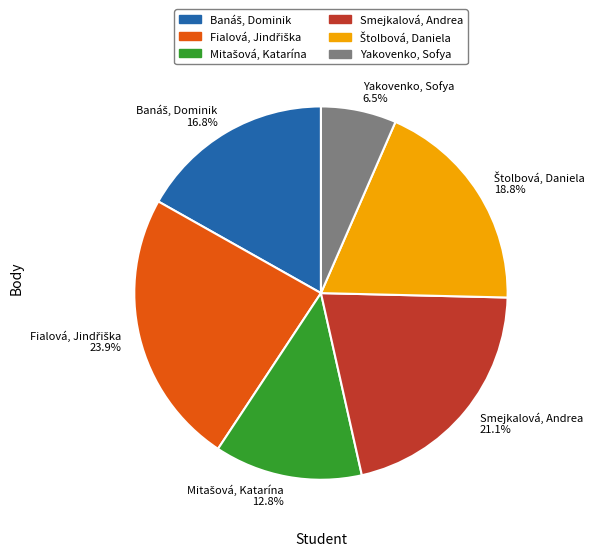

Does any single category account for the majority?

No